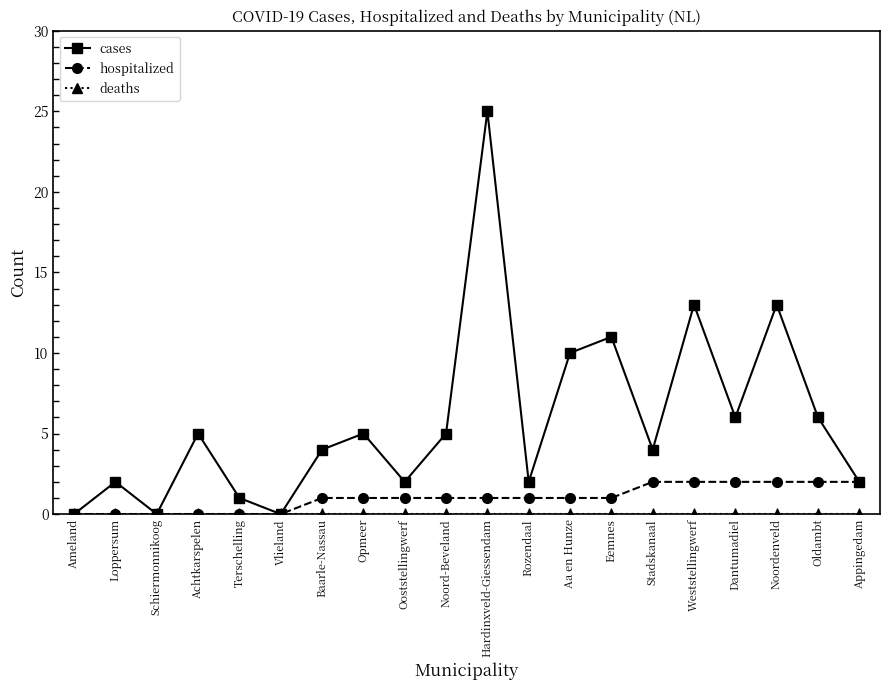

The hospitalized series shows 0 at Terschelling. True or false?

True